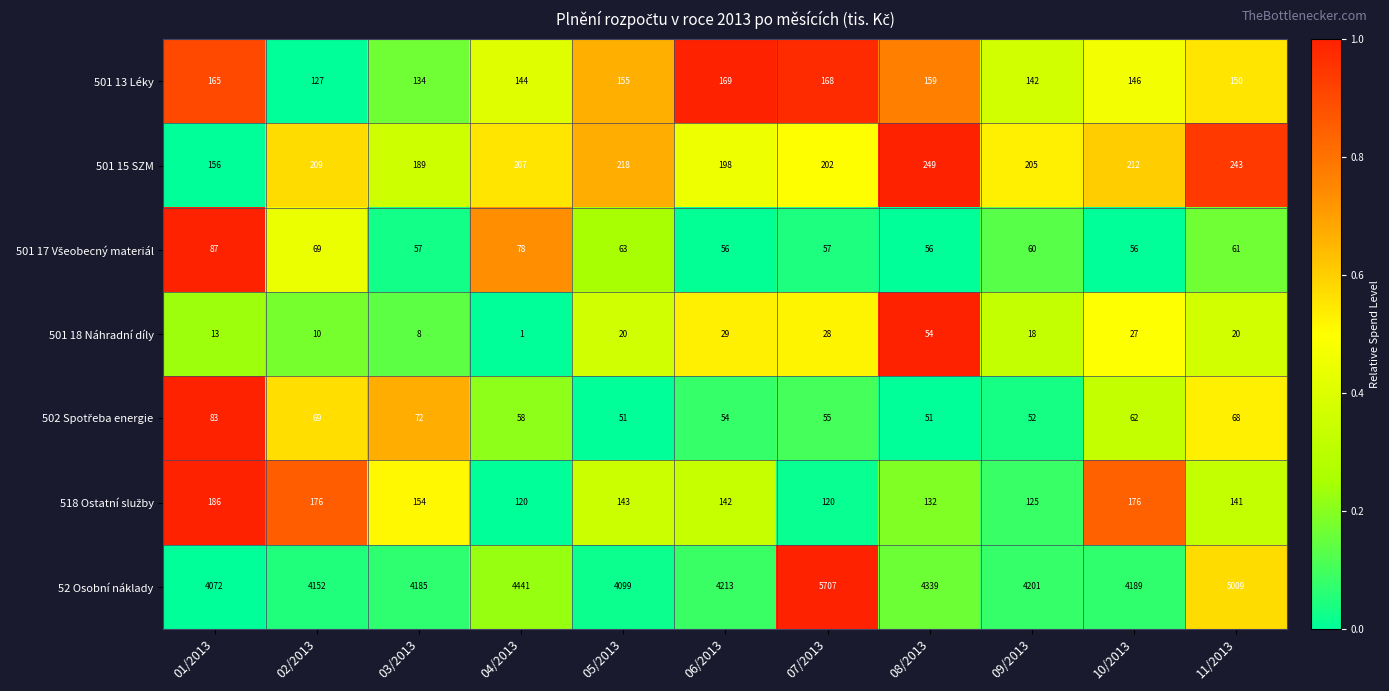

What is the sum of all 501 18 Náhradní díly values?

228